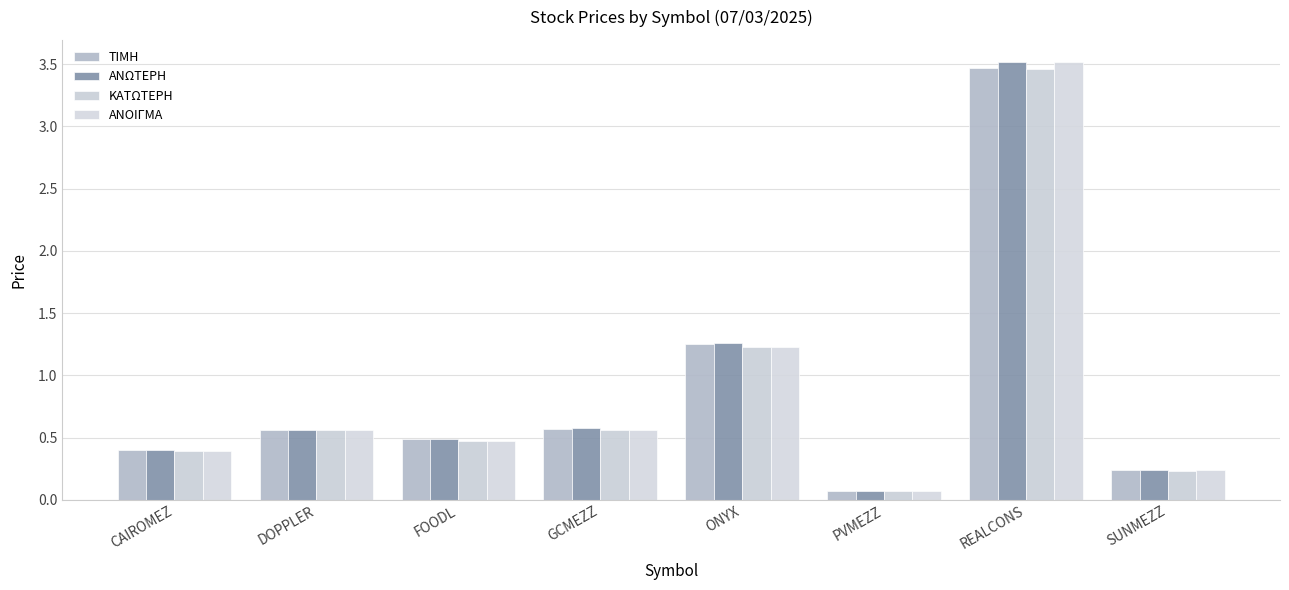

What is the total value across all series at REALCONS?

14.0